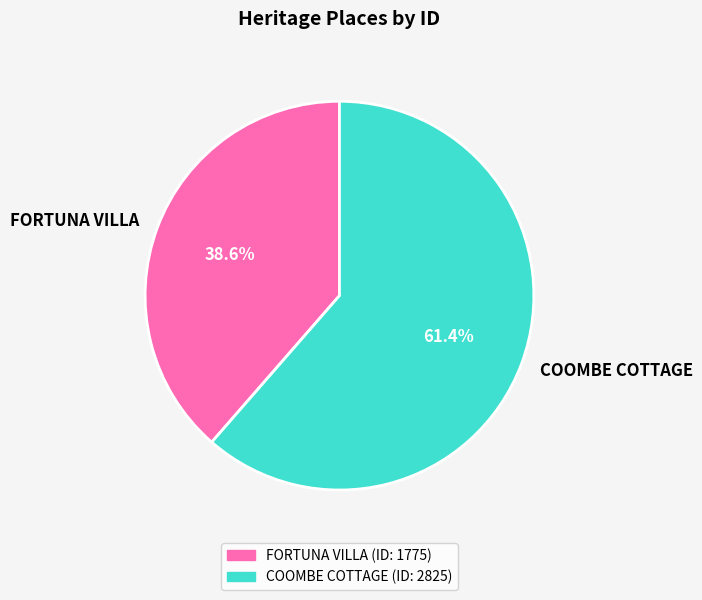

To the nearest percent, what is the difference between the largest and smallest slice percentages?

23%